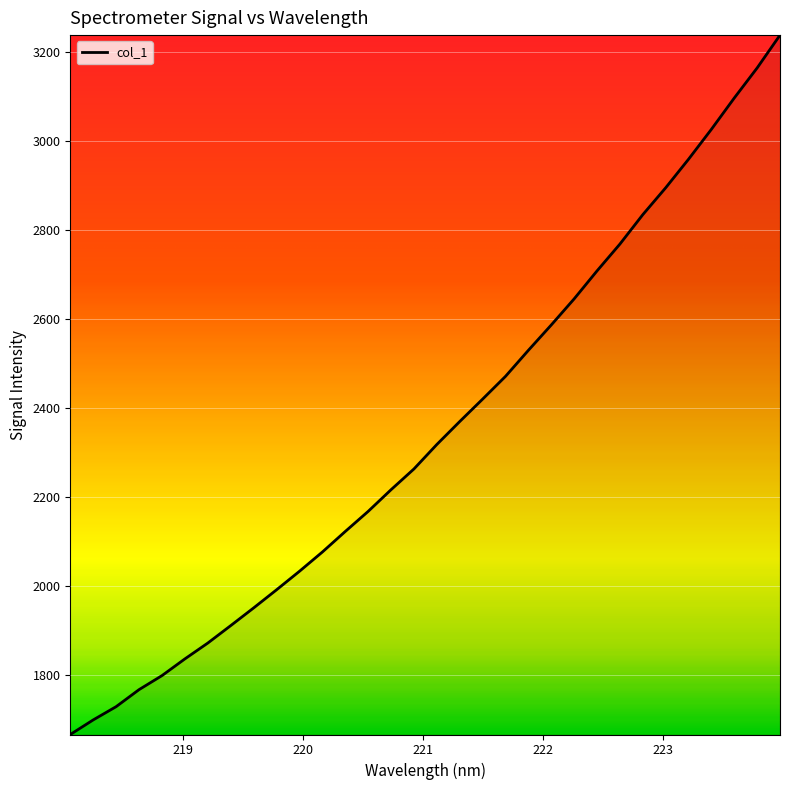

What is the greatest value displayed?

3236.9